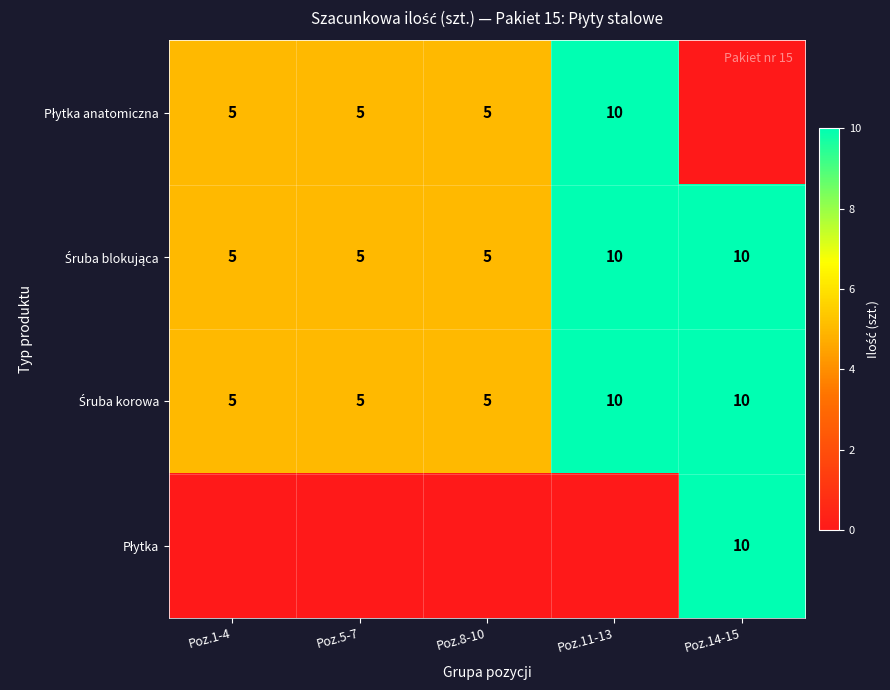

What is the maximum value shown in the chart?

10